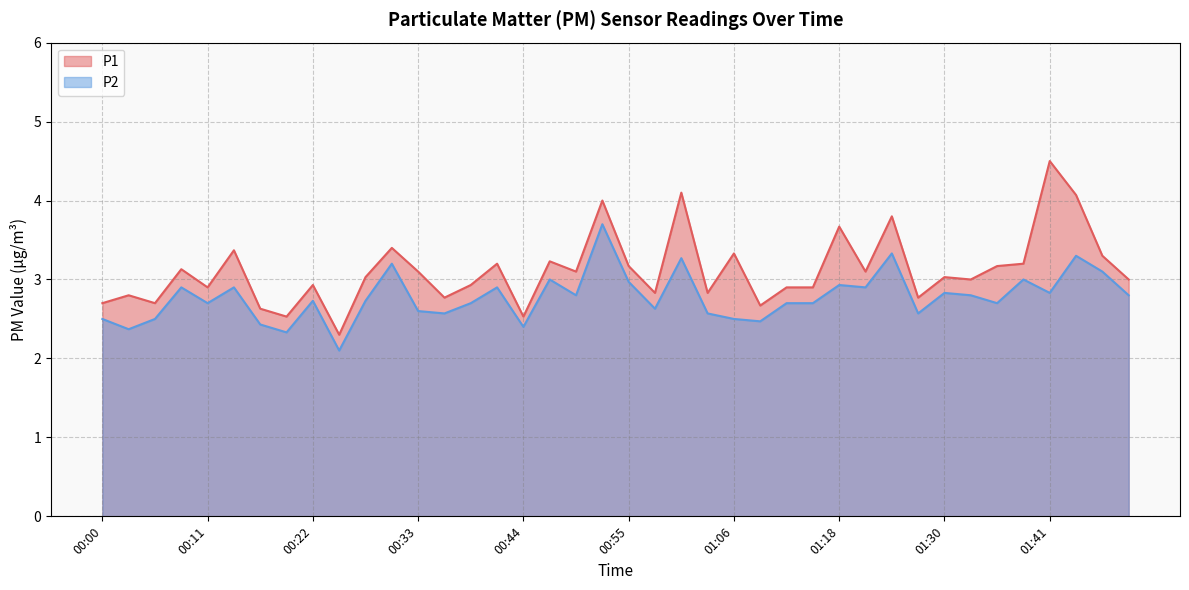

What is the average value of the P1 series?

3.1